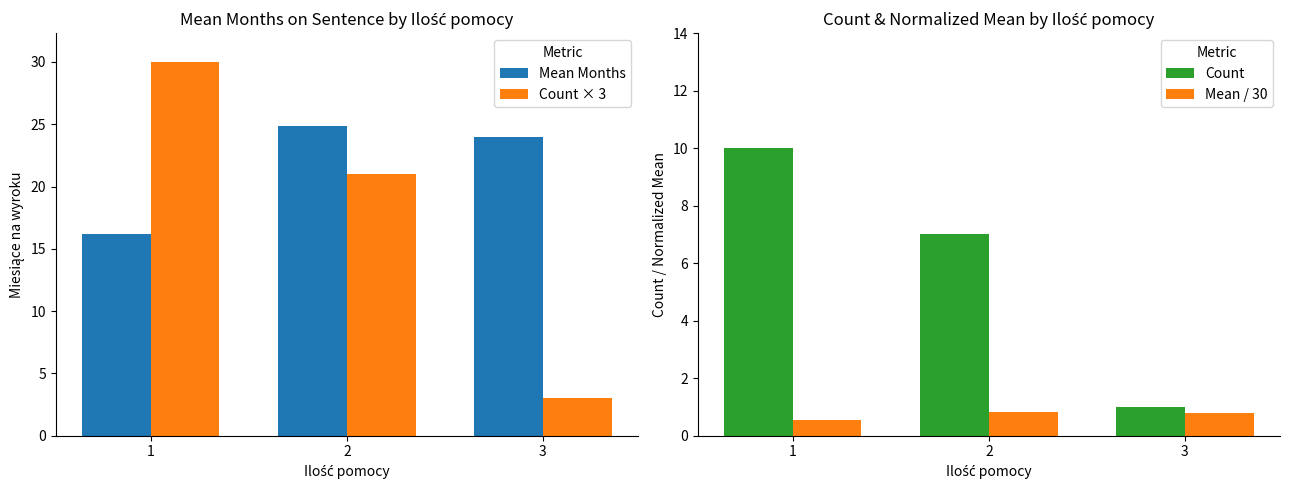

How many Count × 3 values are between 3 and 30?

3